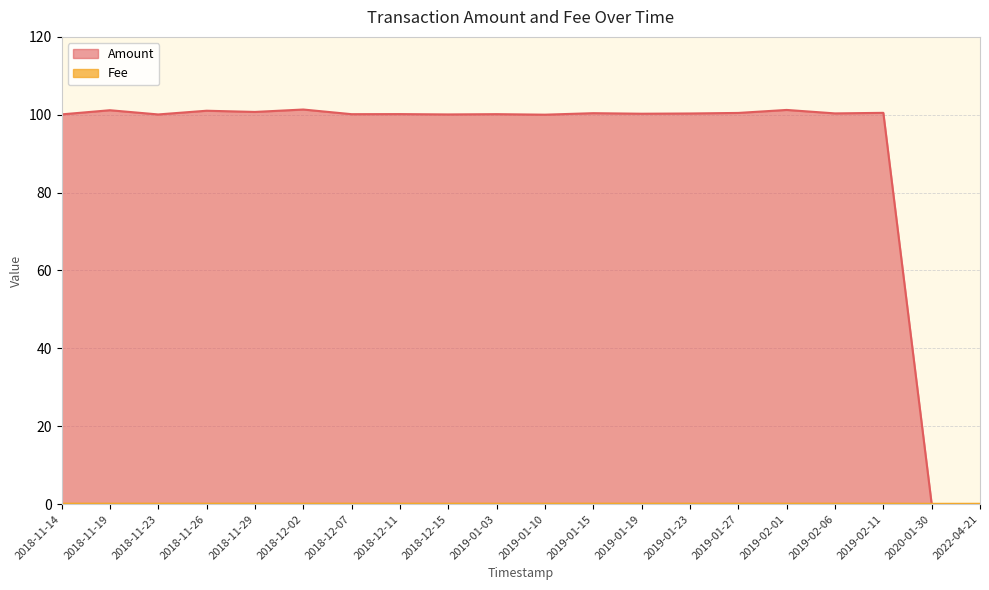

Is it true that Amount equals 28.6 at 2019-01-10?

False